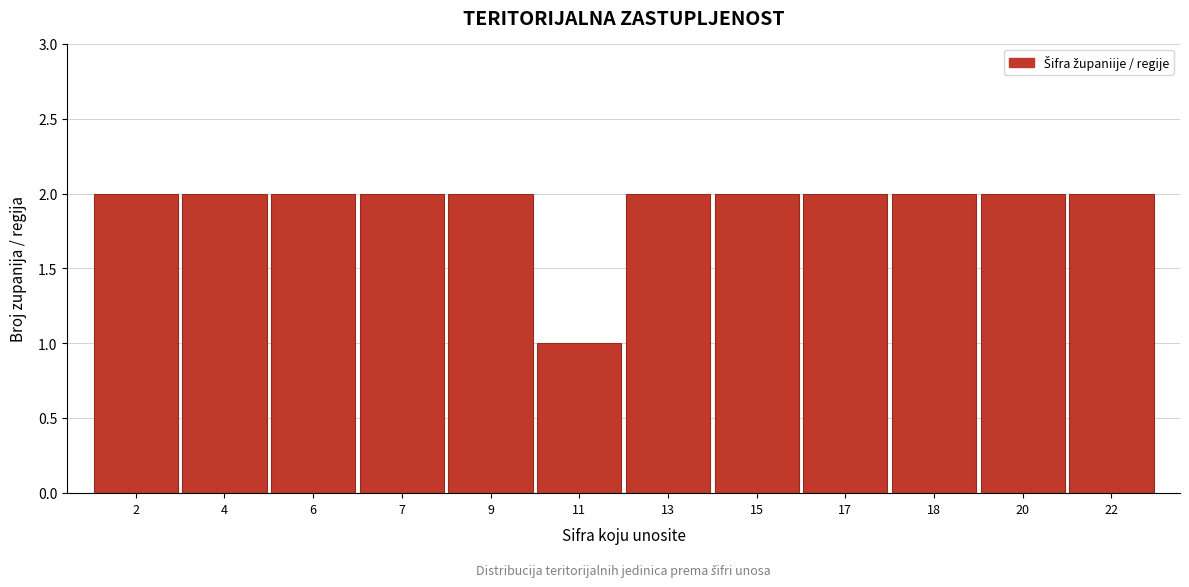

Reading left to right, list all the values displayed in this chart.

2=2	4=2	6=2	7=2	9=2	11=1	13=2	15=2	17=2	18=2	20=2	22=2